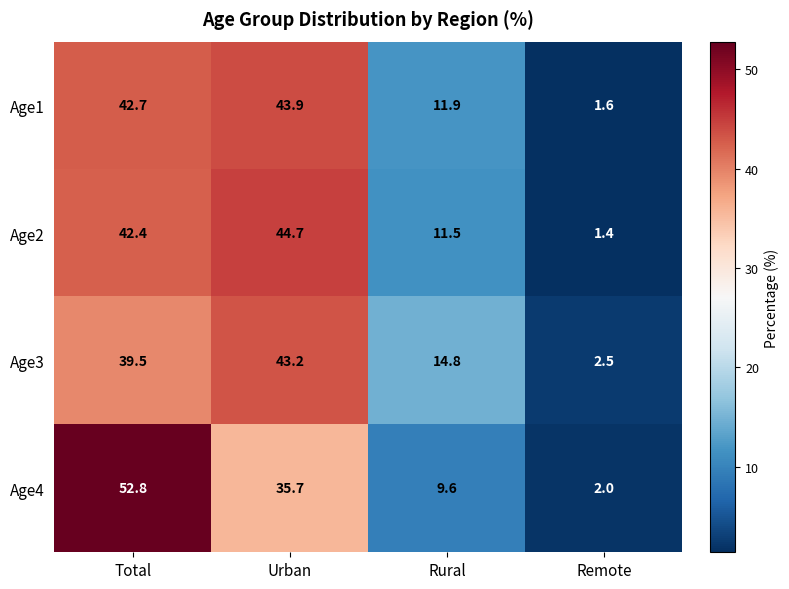

What is the approximate value of Age1 at Remote?

1.6